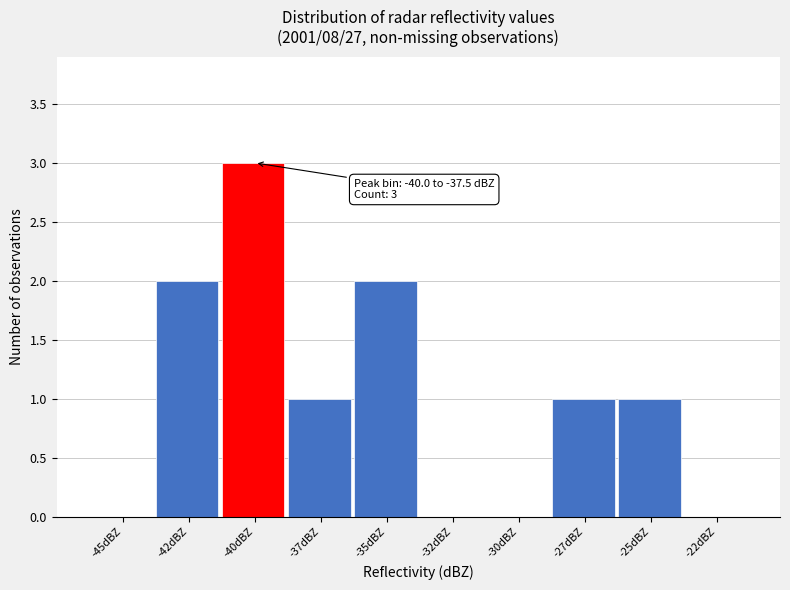

Reading left to right, extract all data points from this chart.

-45dBZ=0	-42dBZ=2	-40dBZ=3	-37dBZ=1	-35dBZ=2	-32dBZ=0	-30dBZ=0	-27dBZ=1	-25dBZ=1	-22dBZ=0